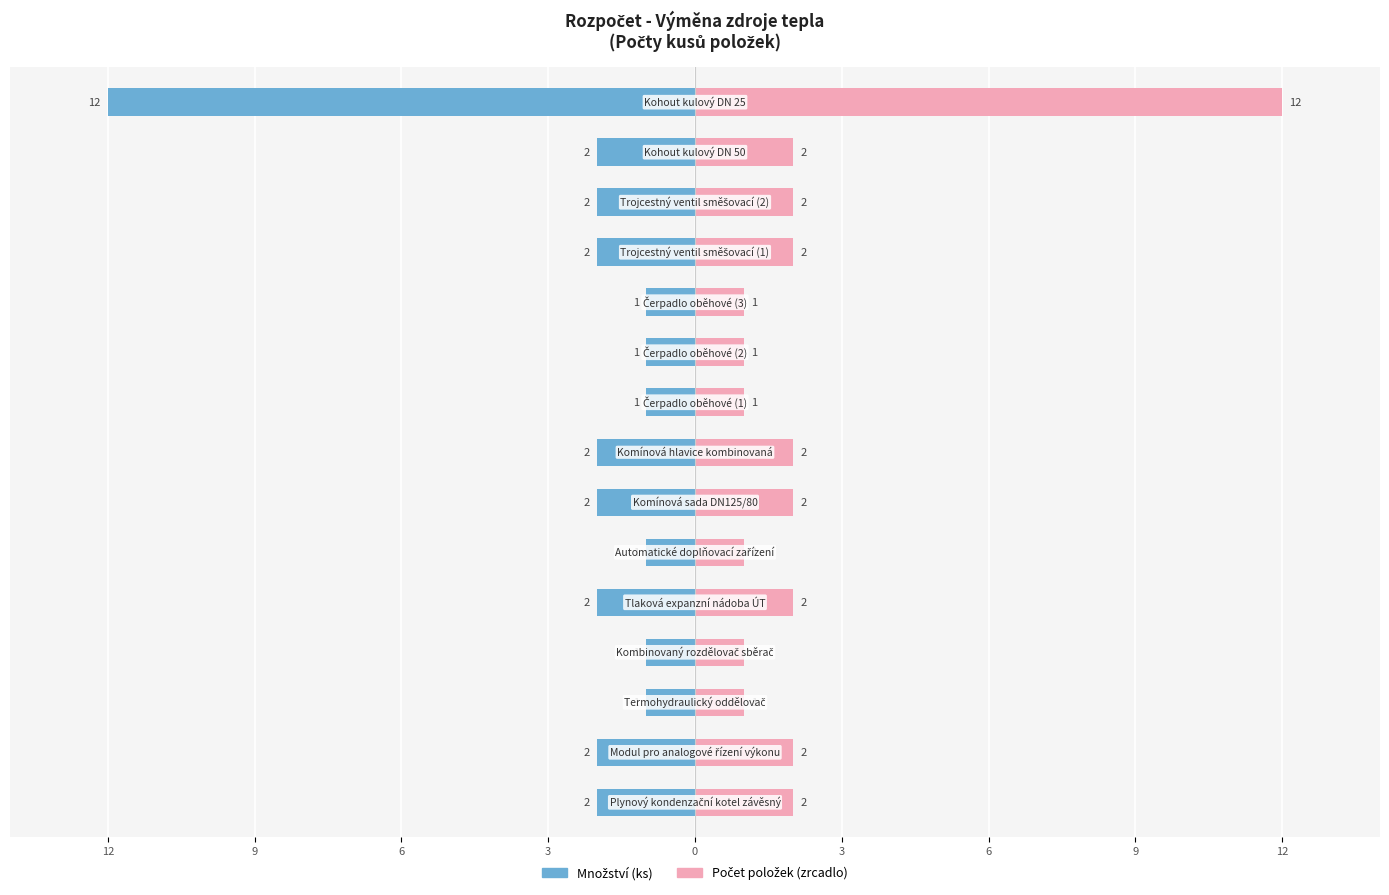

What is the minimum value for Počet položek?

1